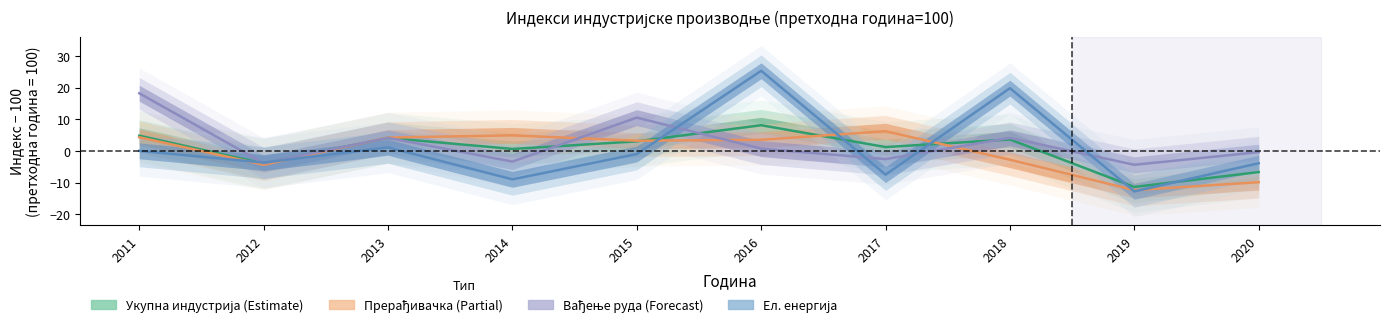

Reading left to right, list all the values displayed in this chart.

ИНДУСТРИЈА УКУПНО: 4.8	-4.0	4.1	0.6	3.0	8.1	1.2	3.6	-11.4	-6.7
Прерађивачка индустрија: 4.3	-4.4	4.2	4.9	3.2	3.5	6.2	-2.8	-12.4	-9.9
Вађење руда и камена: 18.2	-3.9	4.1	-3.4	10.5	0.7	-2.6	4.1	-4.4	-0.4
Производња и снабдијевање електричном: 0.0	-3.7	1.1	-9.0	-1.0	25.3	-7.5	19.8	-12.8	-3.9